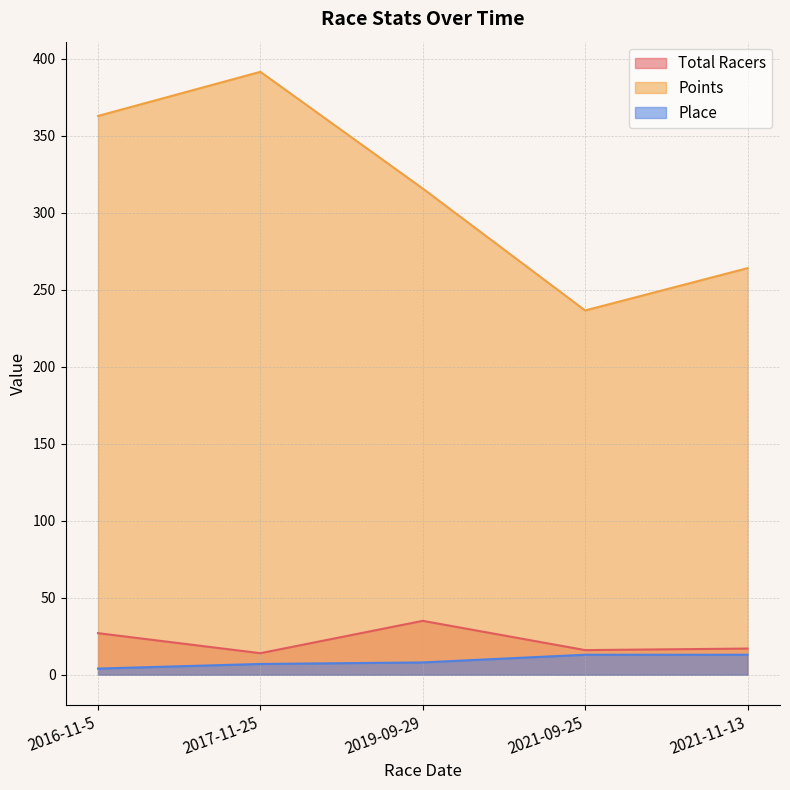

What is the label of the 2nd point from the right?

2021-09-25